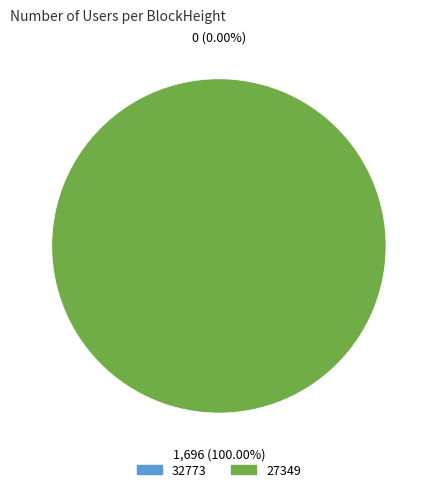

Do 27349 and 32773 together represent more than half of the pie?

Yes